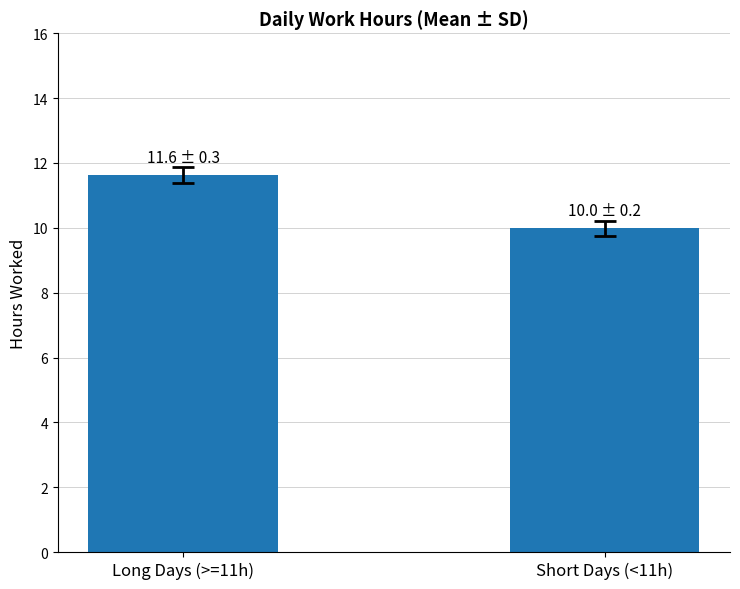

Are the bars grouped side by side (vs. stacked)?

No